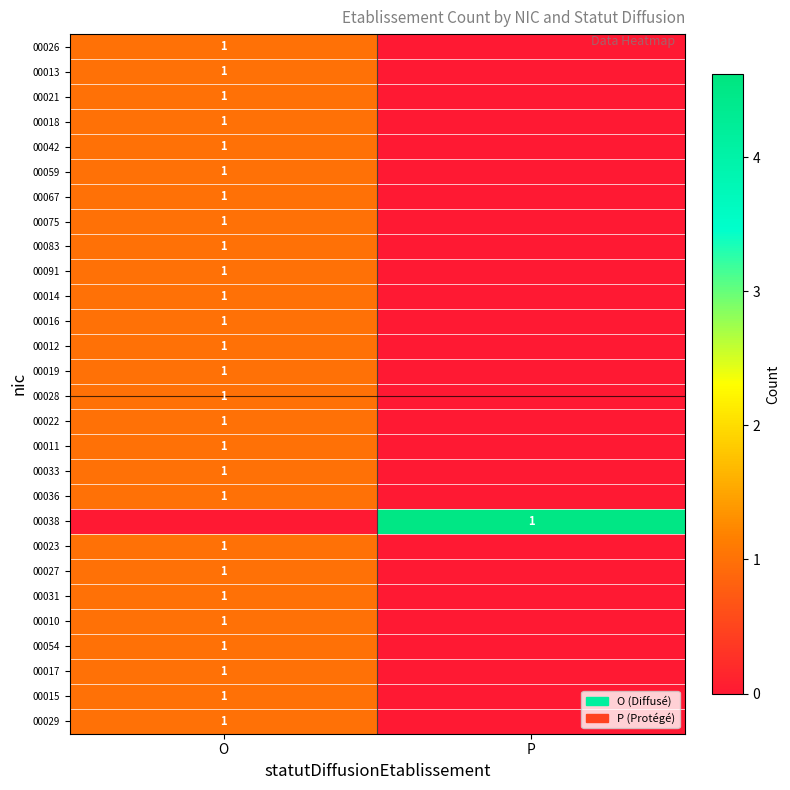

The value of 00023 at O is 1. True or false?

True